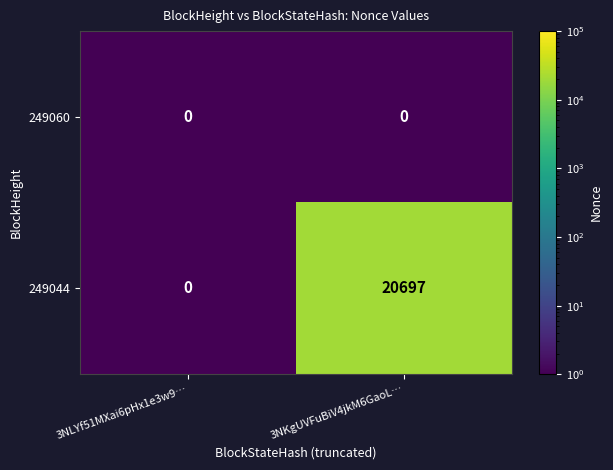

At how many categories does at least one series exceed 12400?

1